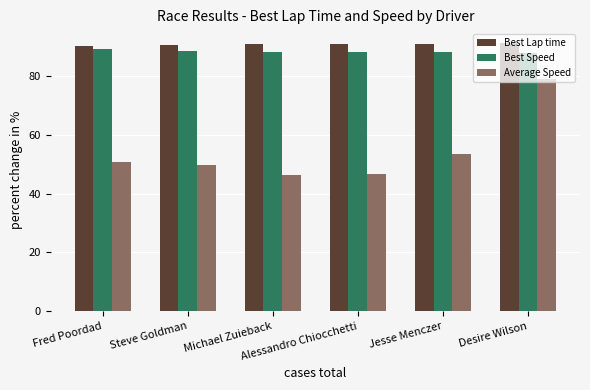

Count the Best Lap time values in the range 90 to 91.

2